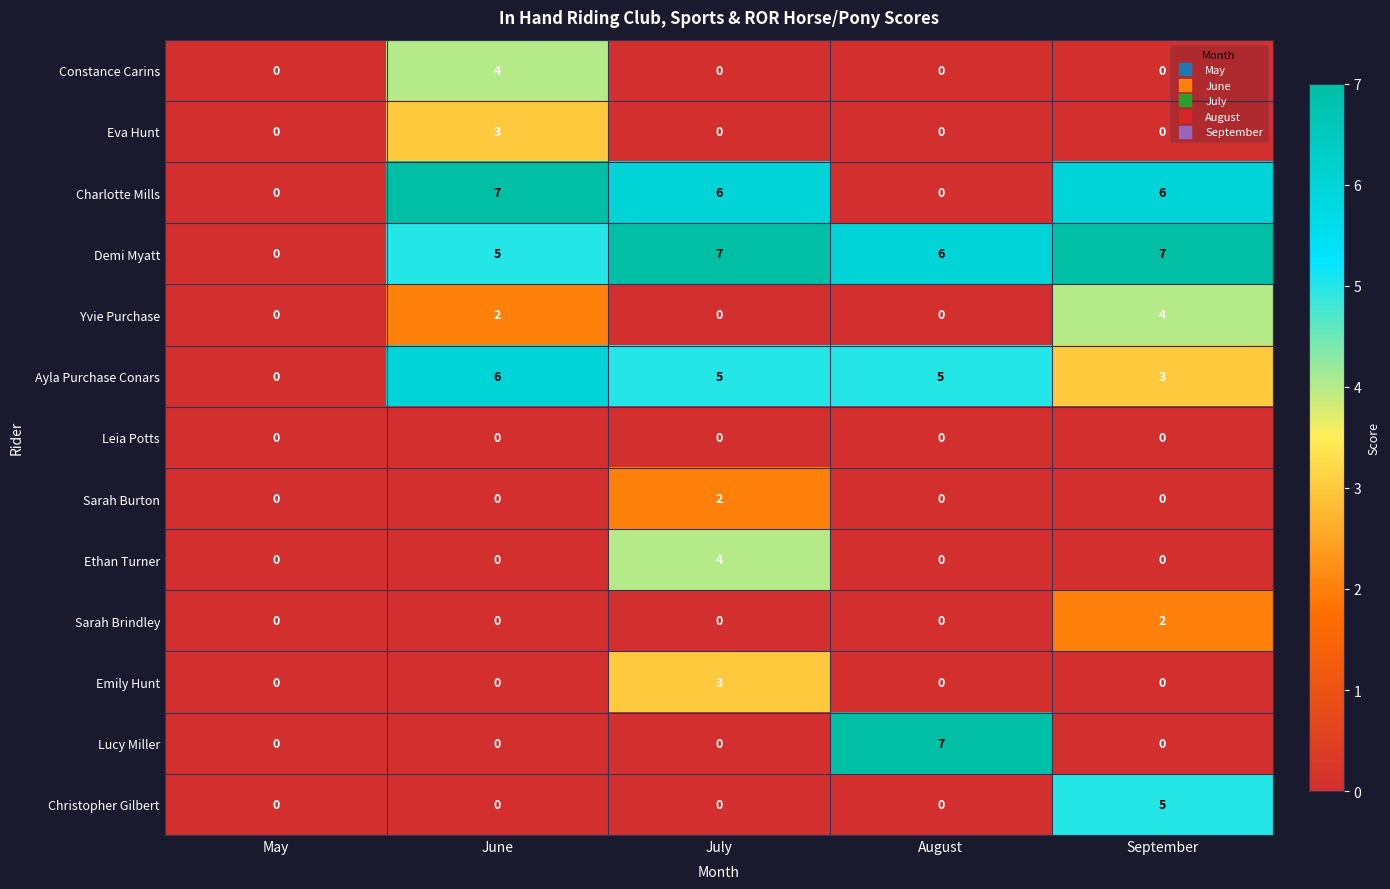

Is it true that Yvie Purchase equals 2 at September?

False